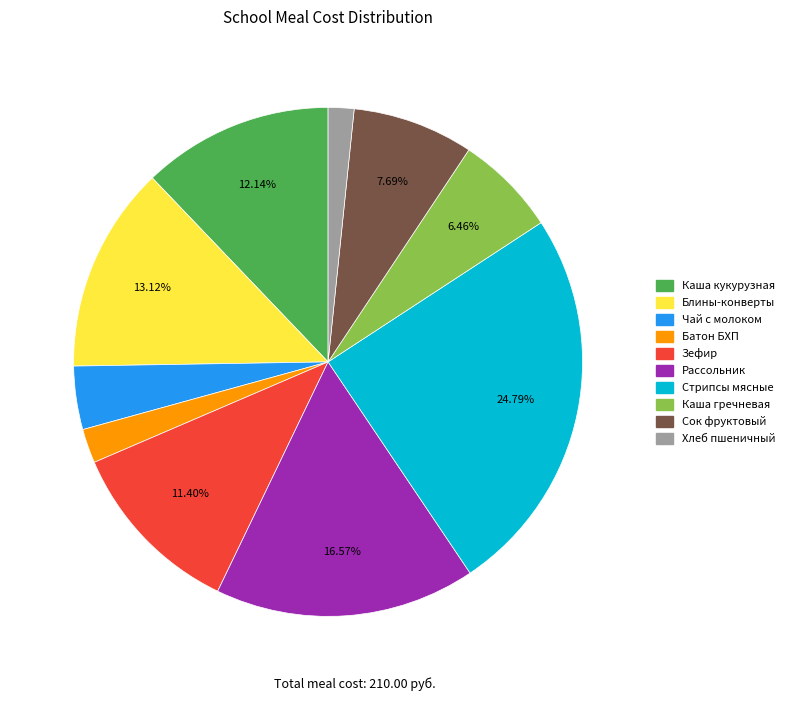

To the nearest percent, what is the average slice percentage?

10%